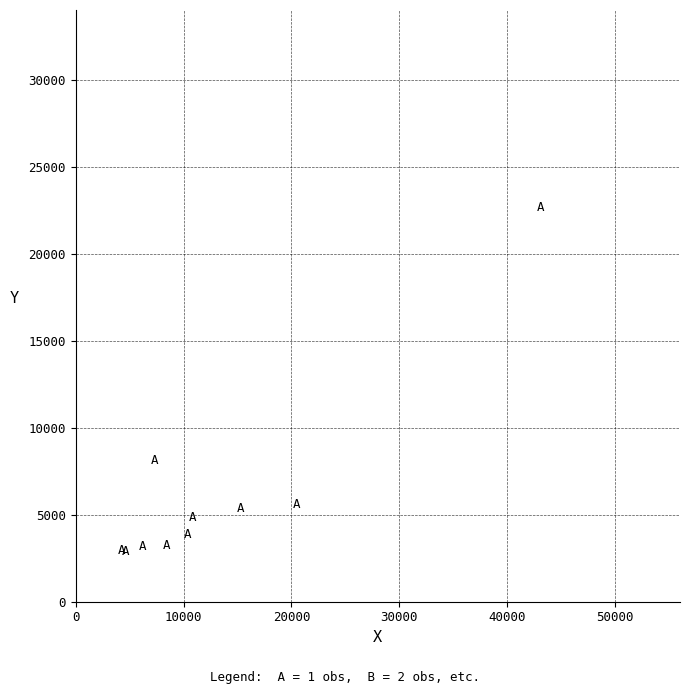

What Y value in the scatter plot is closest to 12788?

8144.9